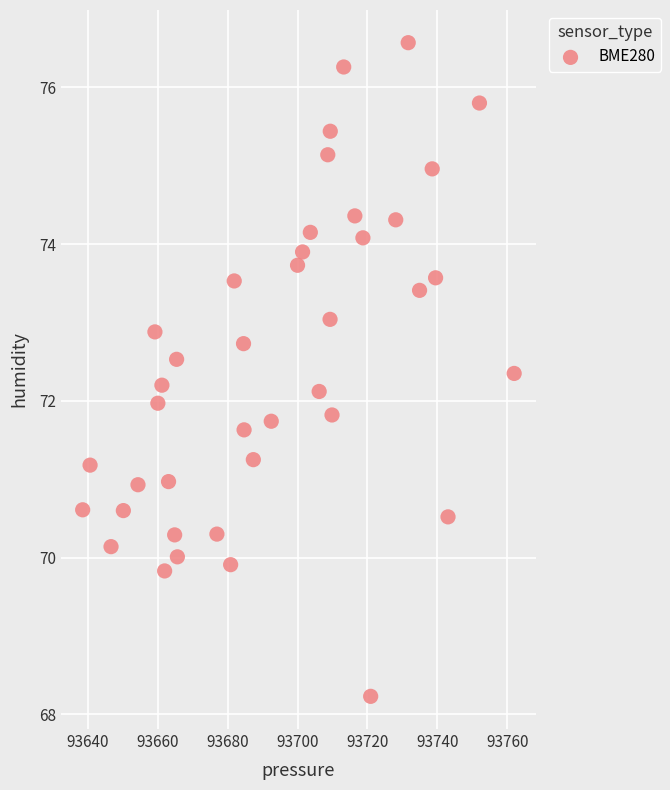

What is the range of X values (max minus min)?

123.6